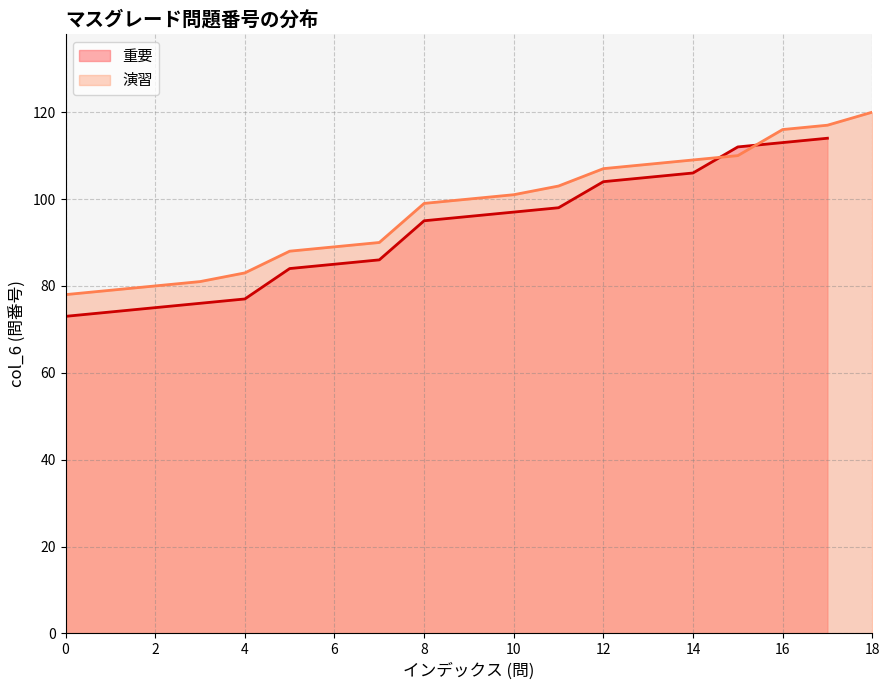

At which label does 演習 reach its peak?

18